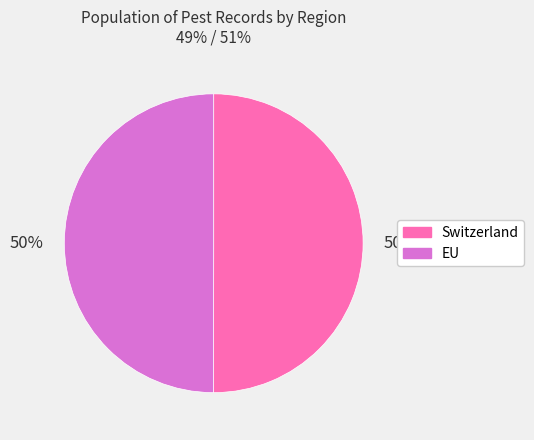

What is the ratio of the value at EU to the value at Switzerland?

1.0